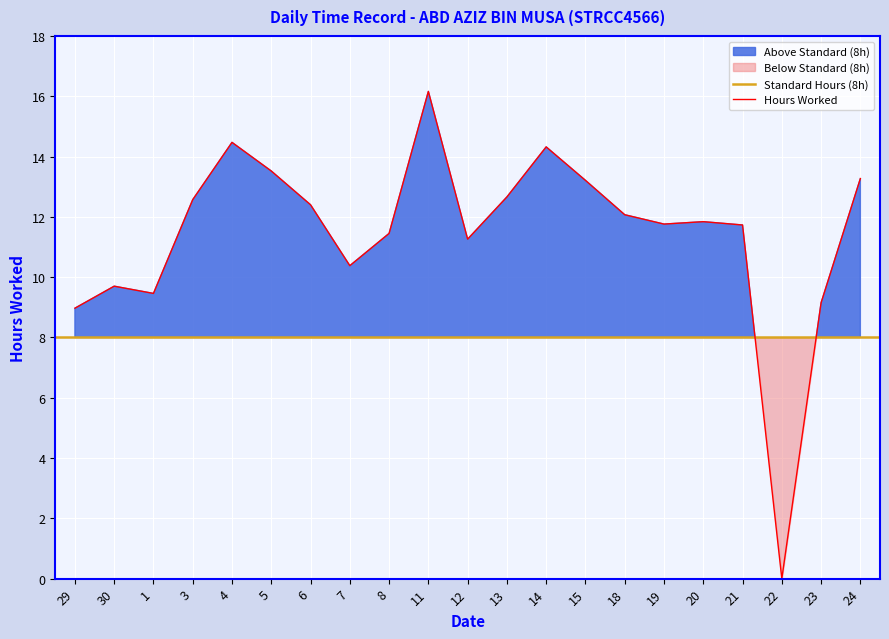

What is the change in value from 30 to 13?

+3.0